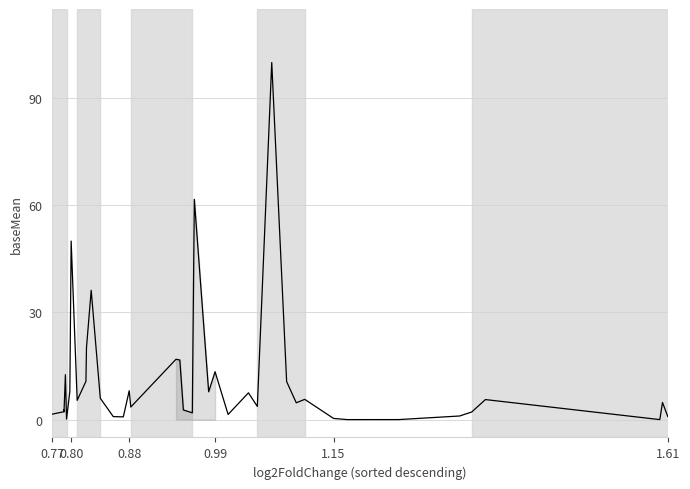

What is the difference between the maximum and minimum values?

100.0